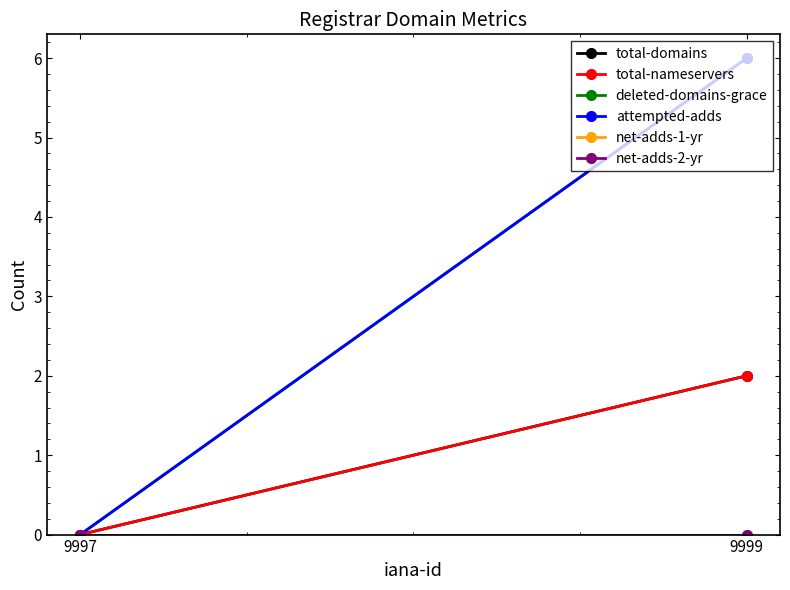

Which series has the widest spread of values?

deleted-domains-grace